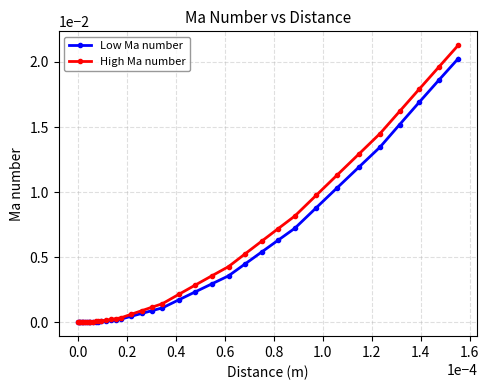

List the series in order of their peak value, lowest first.

Low Ma number, High Ma number